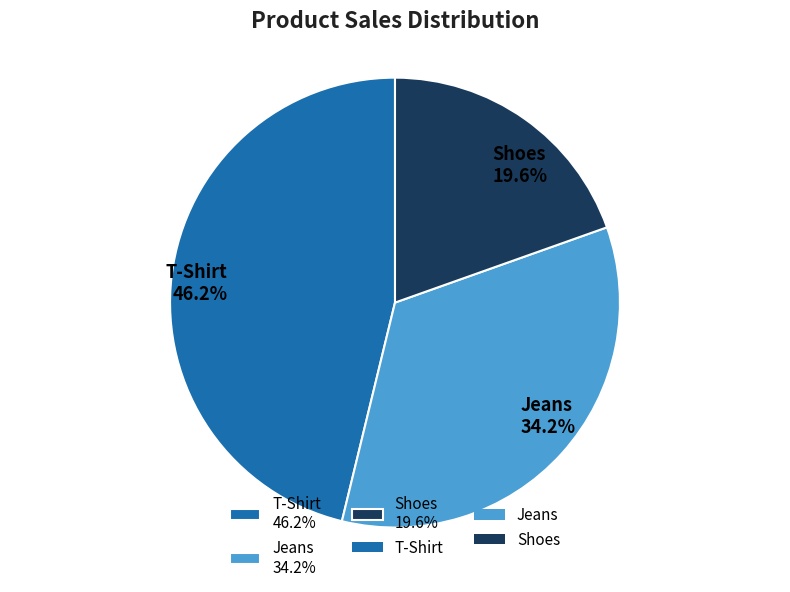

To the nearest percent, what is the difference between the largest and smallest slice percentages?

27%